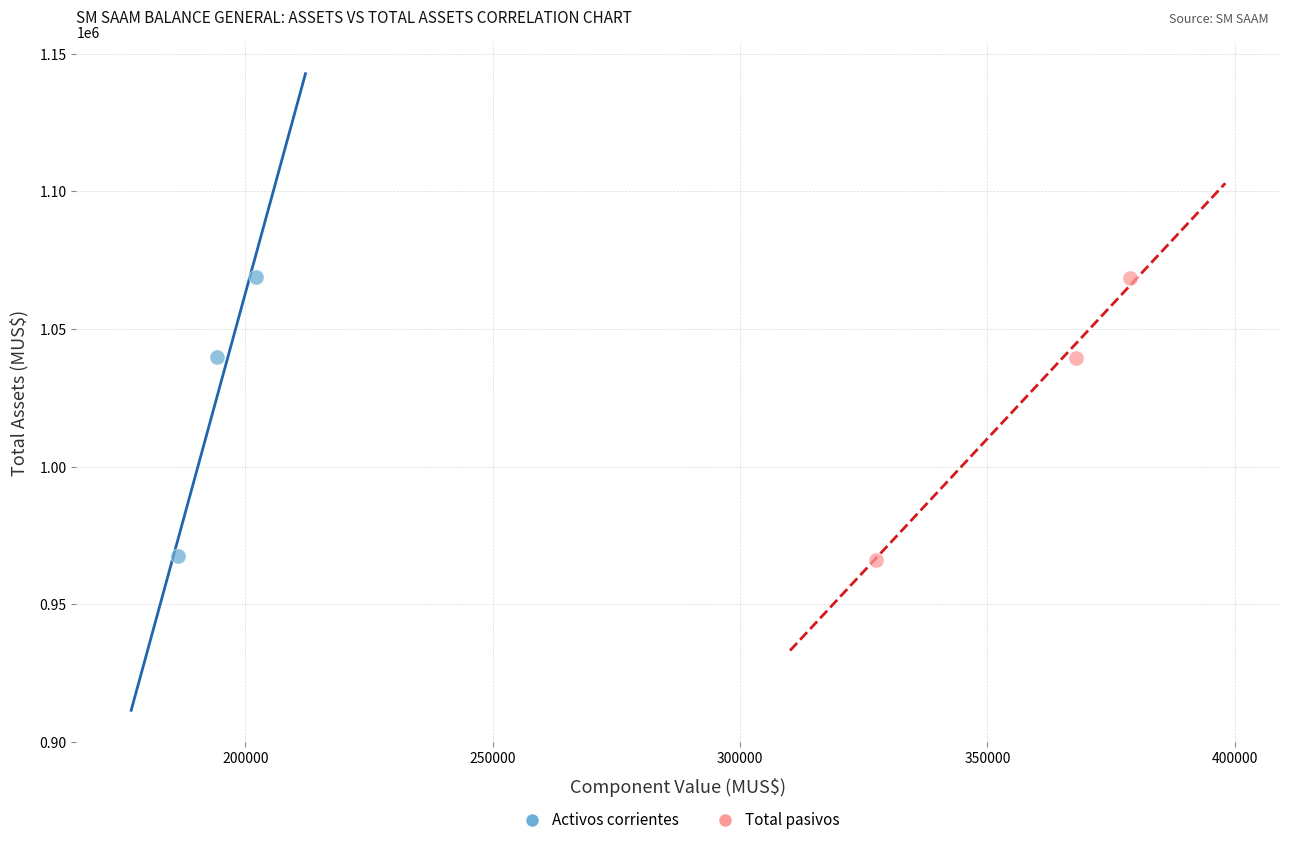

Which series has the widest spread of Y values?

Total pasivos